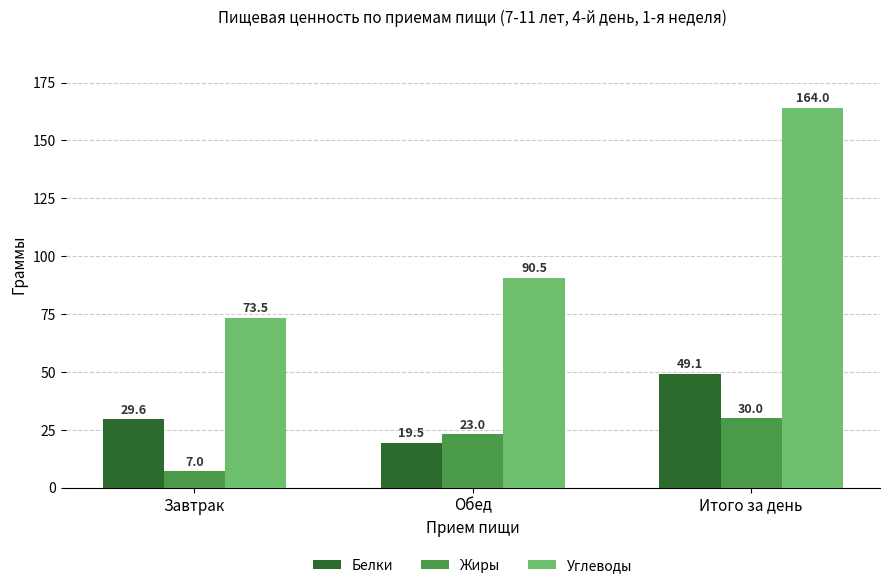

The Жиры series shows 30.0 at Итого за день. True or false?

True